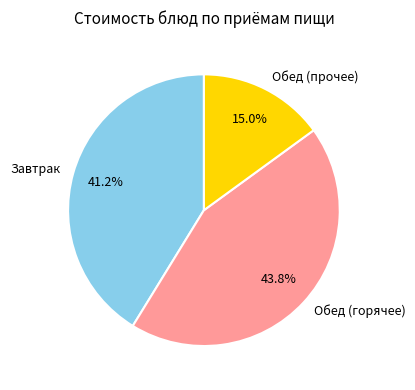

What is the largest slice in the pie chart?

Обед (горячее)